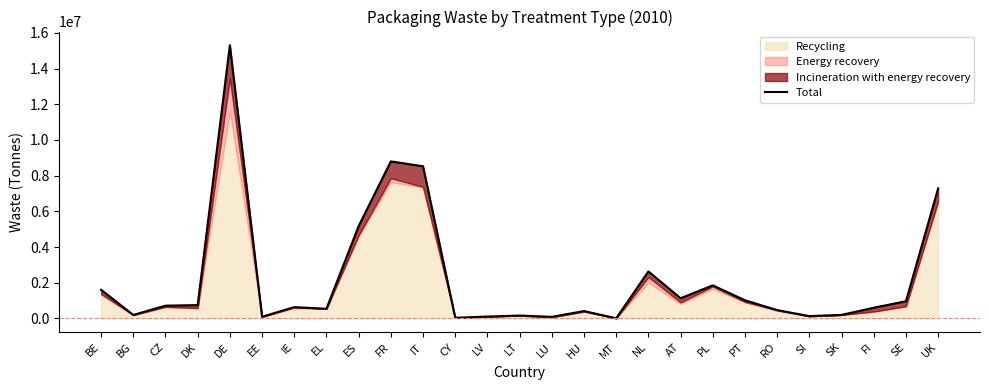

The chart shows a value of 1020580 at PT. True or false?

True